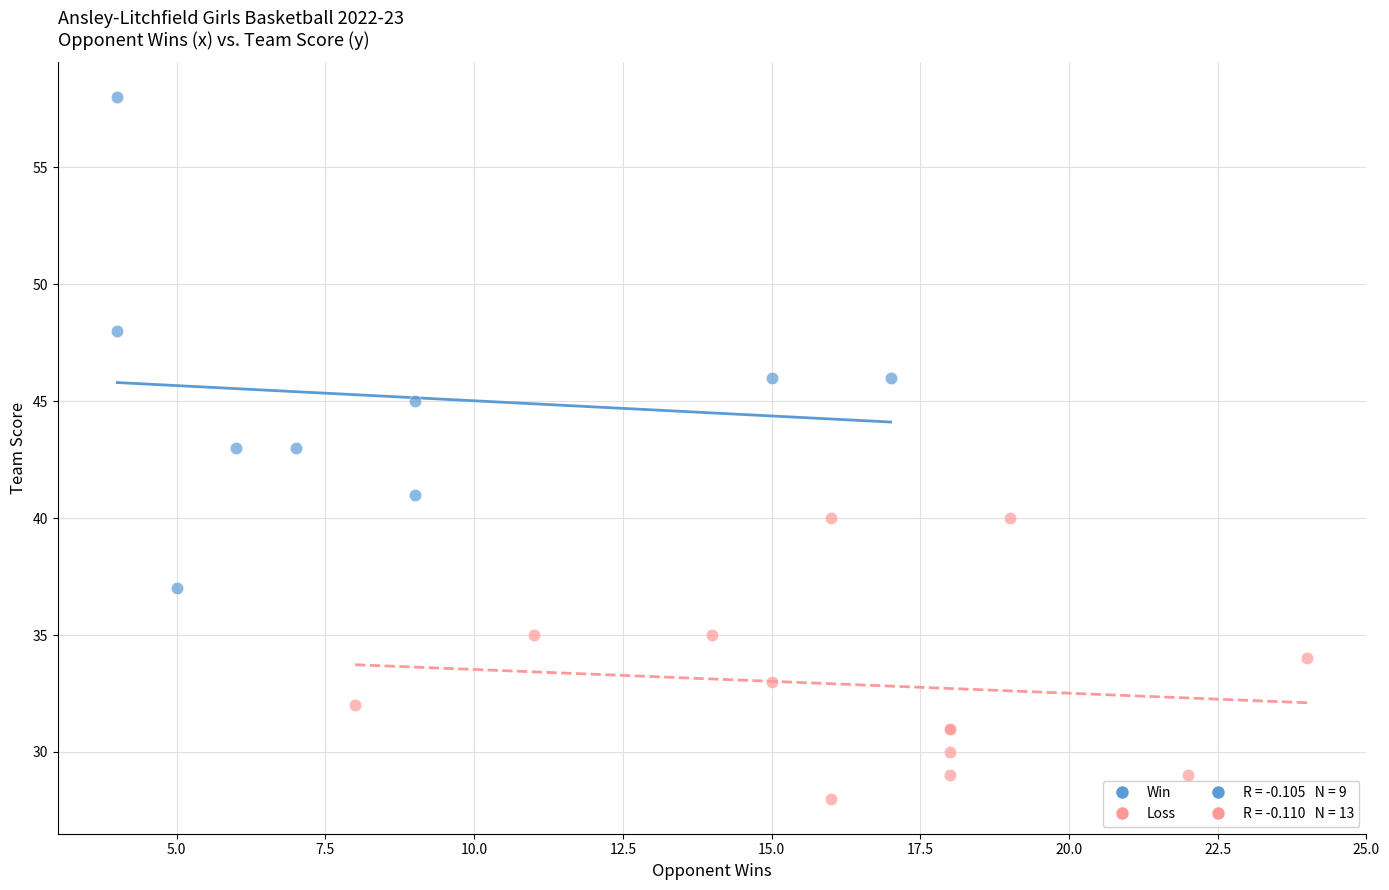

Which series has the widest spread of Y values?

Win